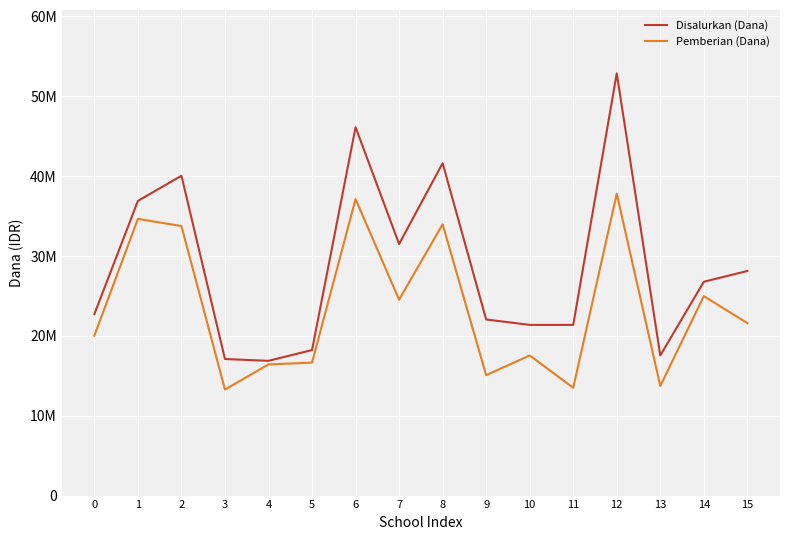

List the series in order of their overall mean, highest first.

Disalurkan (Dana), Pemberian (Dana)